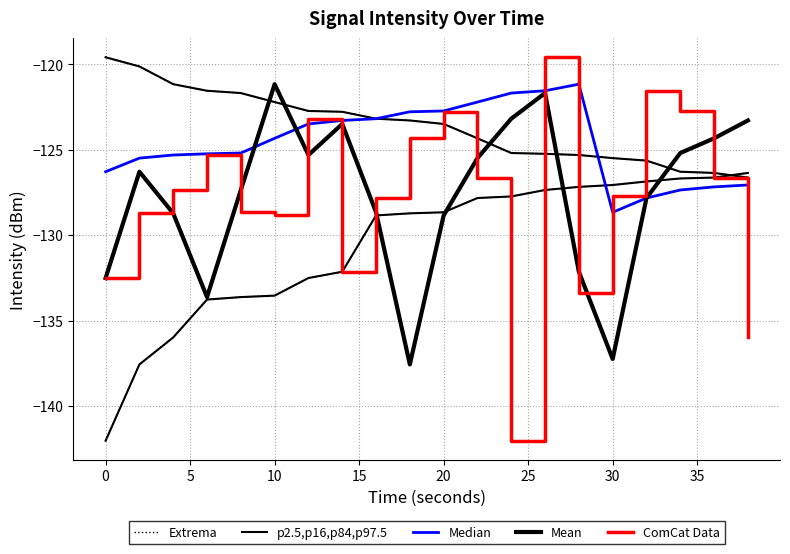

Reading right to left, what are all the values shown in this chart?

Extrema: -126.4	-126.6	-126.7	-126.9	-127.1	-127.2	-127.4	-127.7	-127.8	-128.7	-128.7	-128.8	-132.1	-132.5	-133.5	-133.6	-133.8	-136.0	-137.6	-142.0
p2.5,p16,p84,p97.5: -126.4	-126.6	-126.7	-126.9	-127.1	-127.2	-127.4	-127.7	-127.8	-128.7	-128.7	-128.8	-132.1	-132.5	-133.5	-133.6	-133.8	-136.0	-137.6	-142.0
Median: -127.1	-127.2	-127.4	-127.8	-128.7	-121.2	-121.5	-121.7	-122.2	-122.7	-122.8	-123.2	-123.3	-123.5	-124.3	-125.2	-125.2	-125.3	-125.5	-126.3
Mean: -123.3	-124.3	-125.2	-127.8	-137.2	-132.1	-121.7	-123.2	-125.5	-128.8	-137.6	-128.7	-123.5	-125.3	-121.2	-127.4	-133.6	-128.7	-126.3	-132.5
ComCat Data: -136.0	-126.7	-122.7	-121.5	-127.7	-133.4	-119.6	-142.0	-126.6	-122.8	-124.3	-127.8	-132.1	-123.2	-128.8	-128.7	-125.3	-127.4	-128.7	-132.5